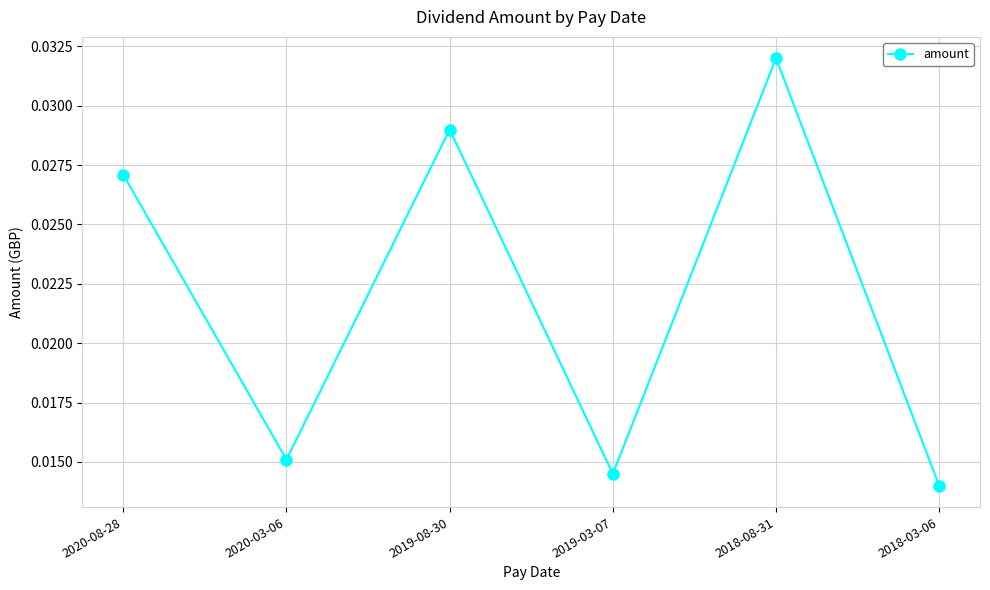

Does the chart display data point markers on the line(s)?

Yes